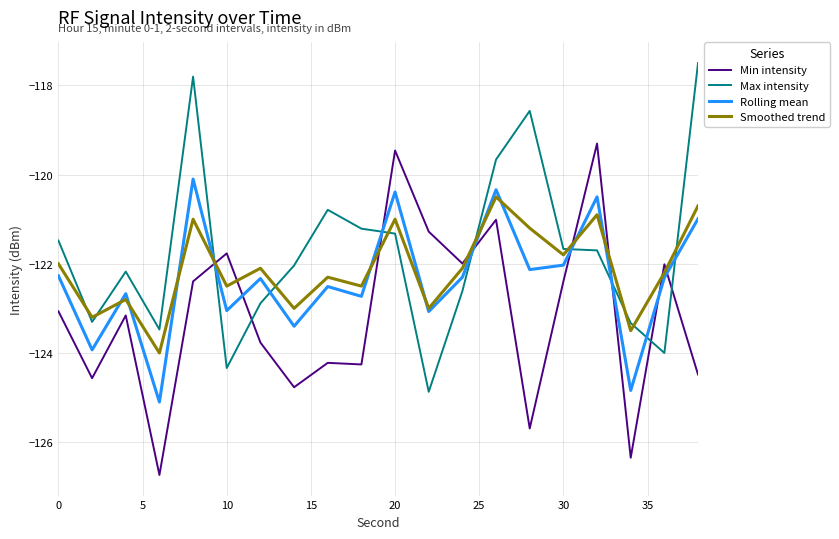

What is the lowest value of the Min intensity series?

-126.7